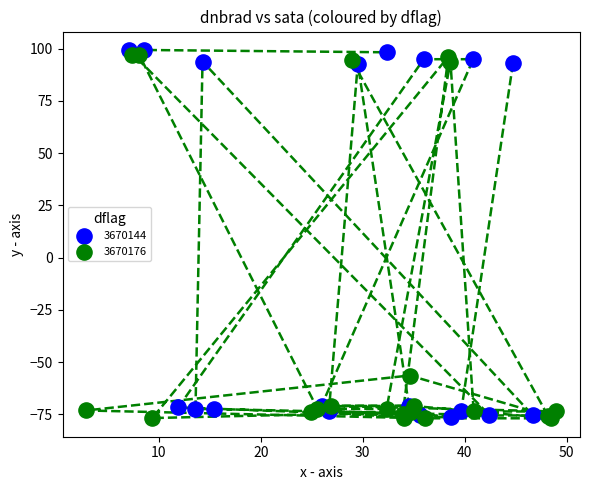

What are all the series names shown in the legend?

3670144, 3670176